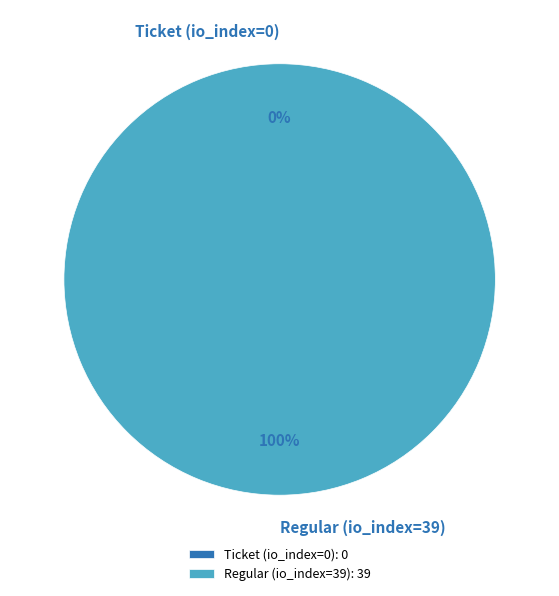

How much of the chart is everything except Ticket (io_index=0)?

100.0%